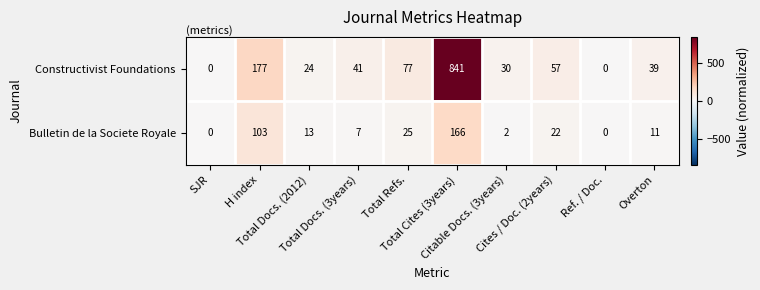

How many series are shown in this chart?

2